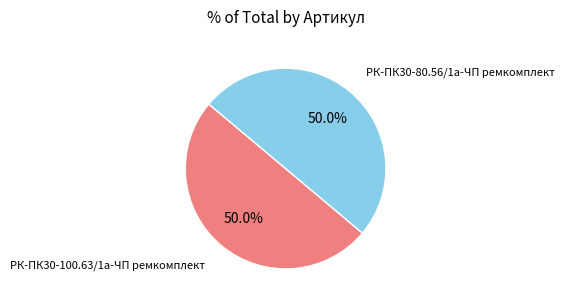

How many segments does this pie chart have?

2